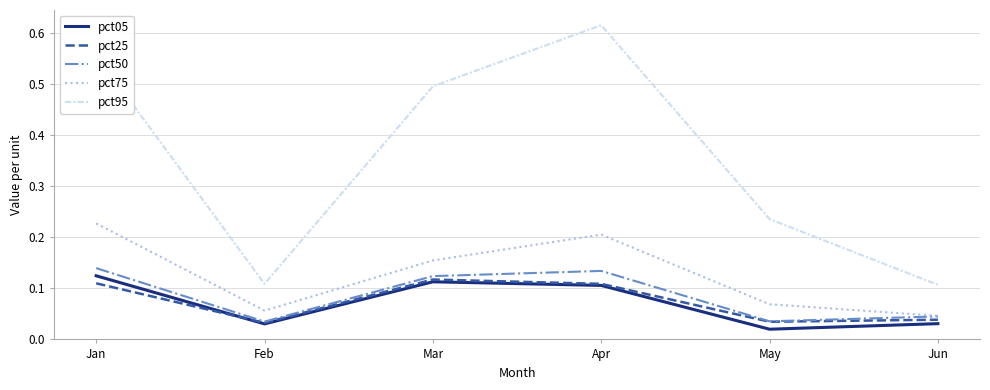

Which category has the highest value across all series?

Apr